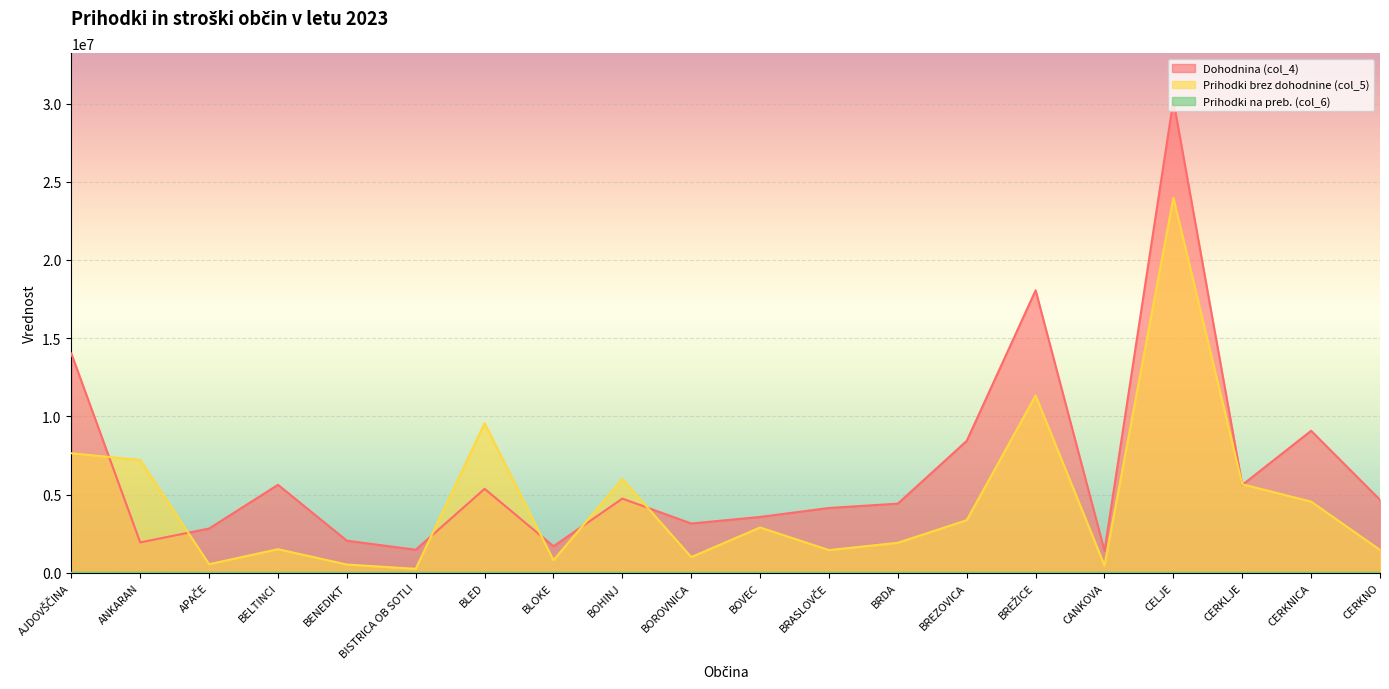

Which has a higher value, BELTINCI or BISTRICA OB SOTLI?

BELTINCI